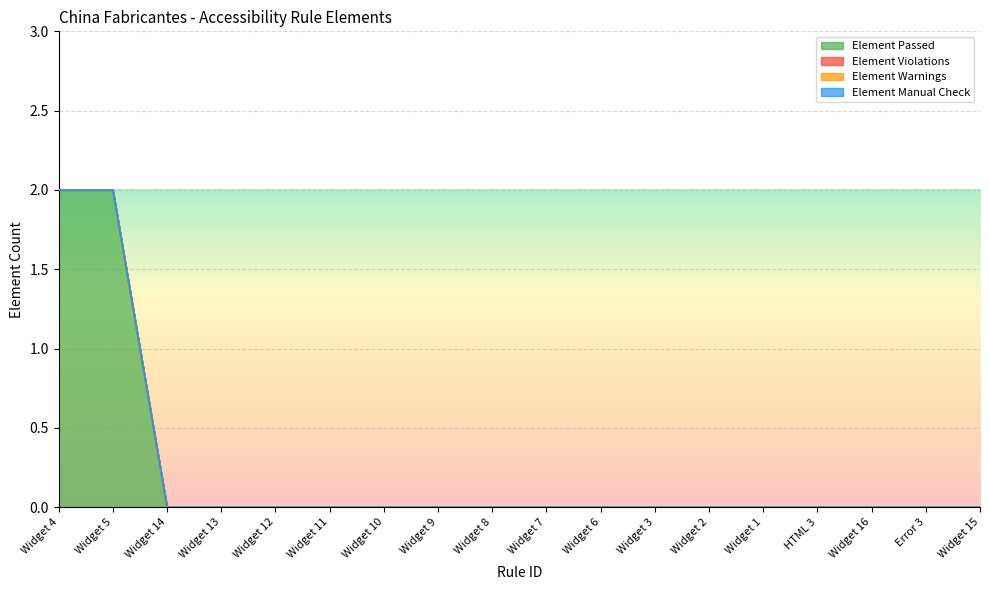

What is the maximum value shown in the chart?

2